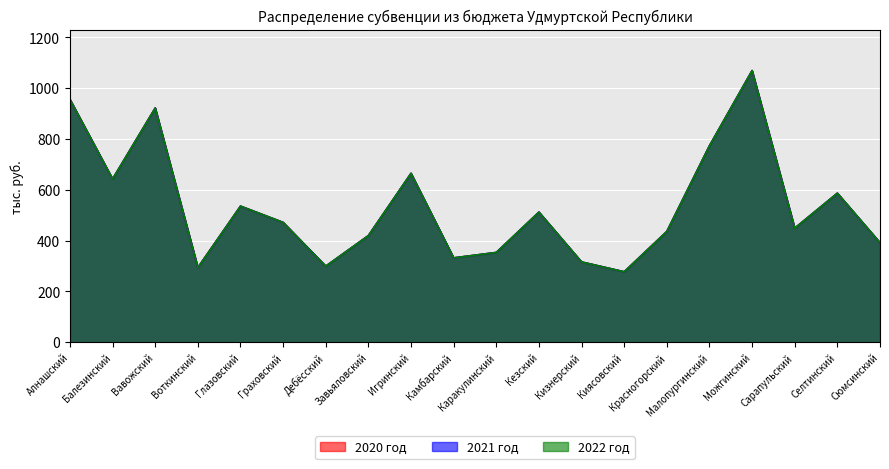

What is the sum of the 2022 год values at Воткинский and Малопургинский?

1067.4